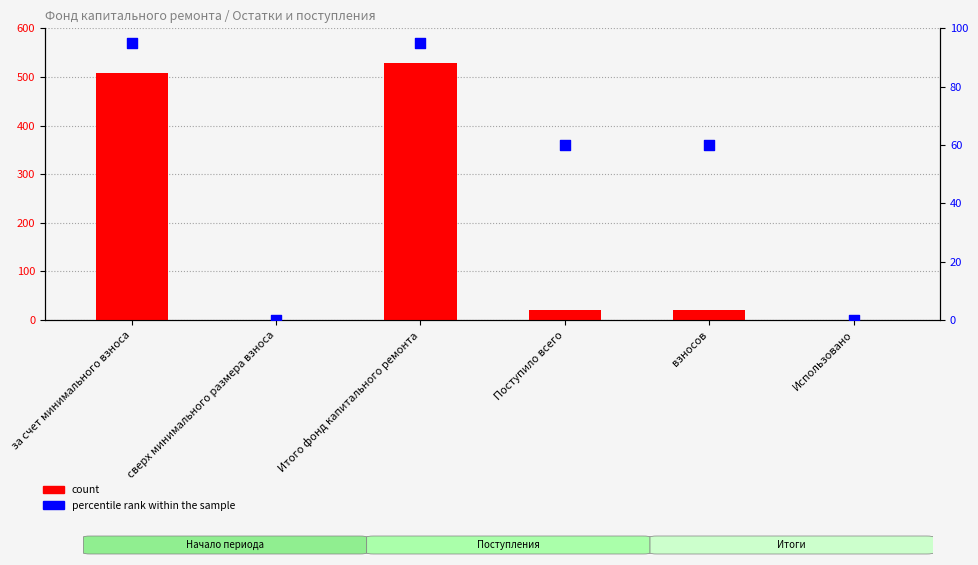

At which category is the sum across all series the highest?

Итого фонд капитального ремонта